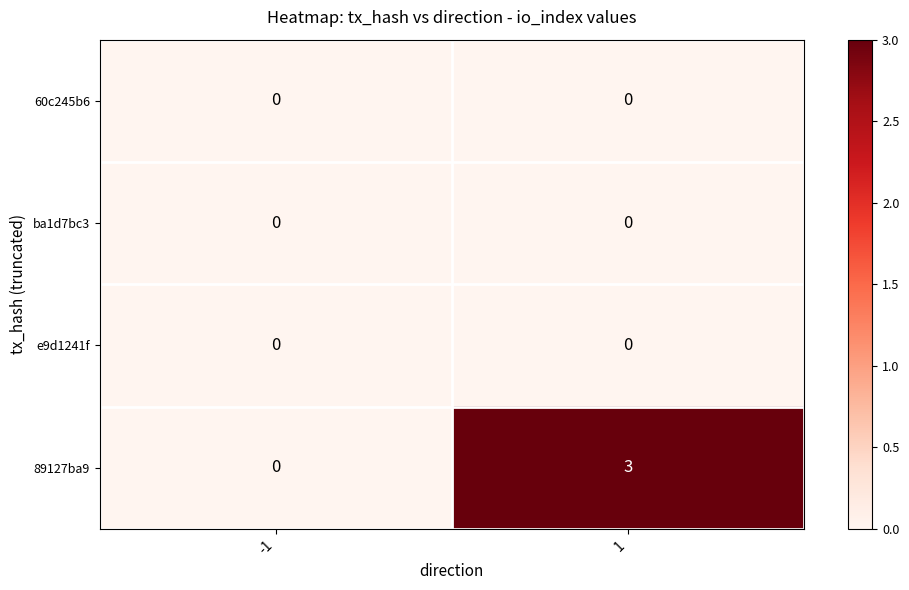

Which series has the largest range (max minus min)?

89127ba9